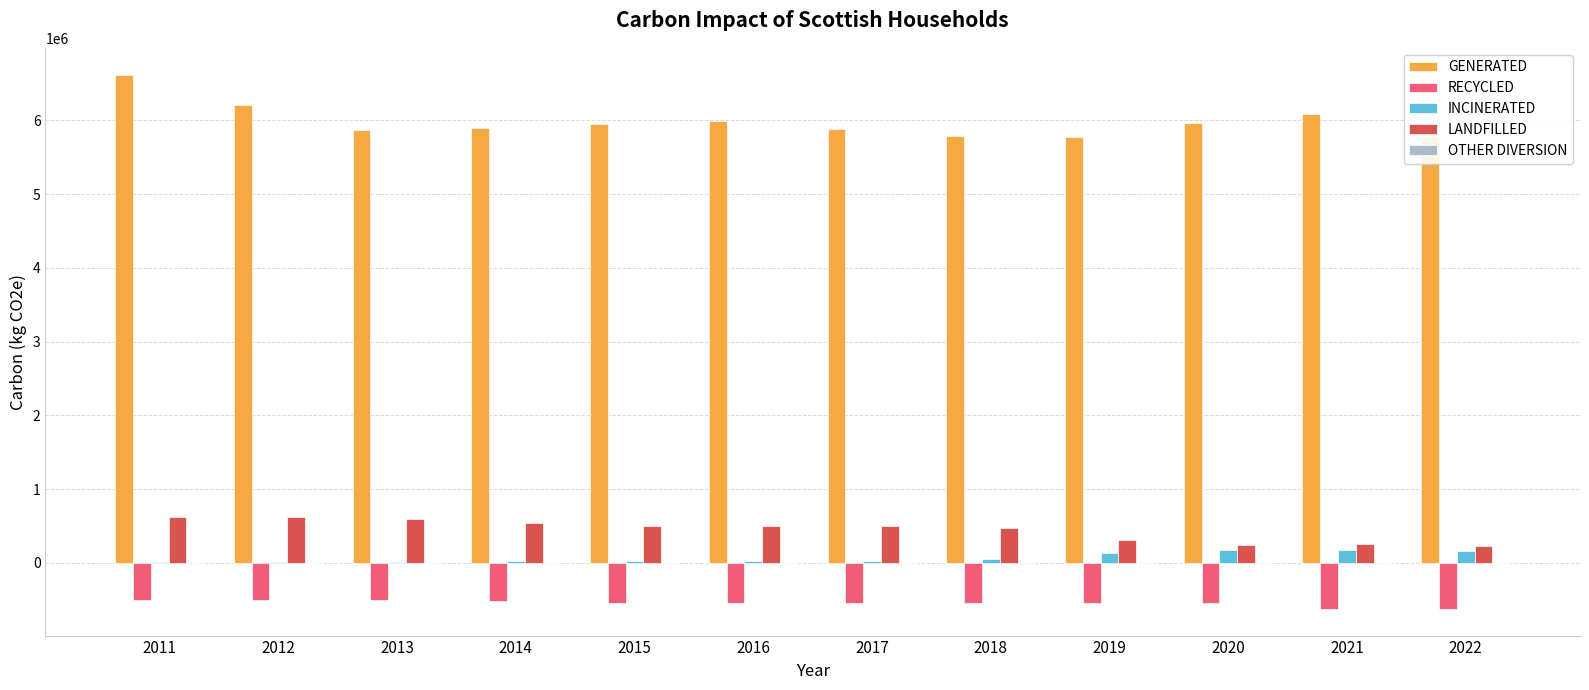

At which category is the sum across all series the highest?

2011